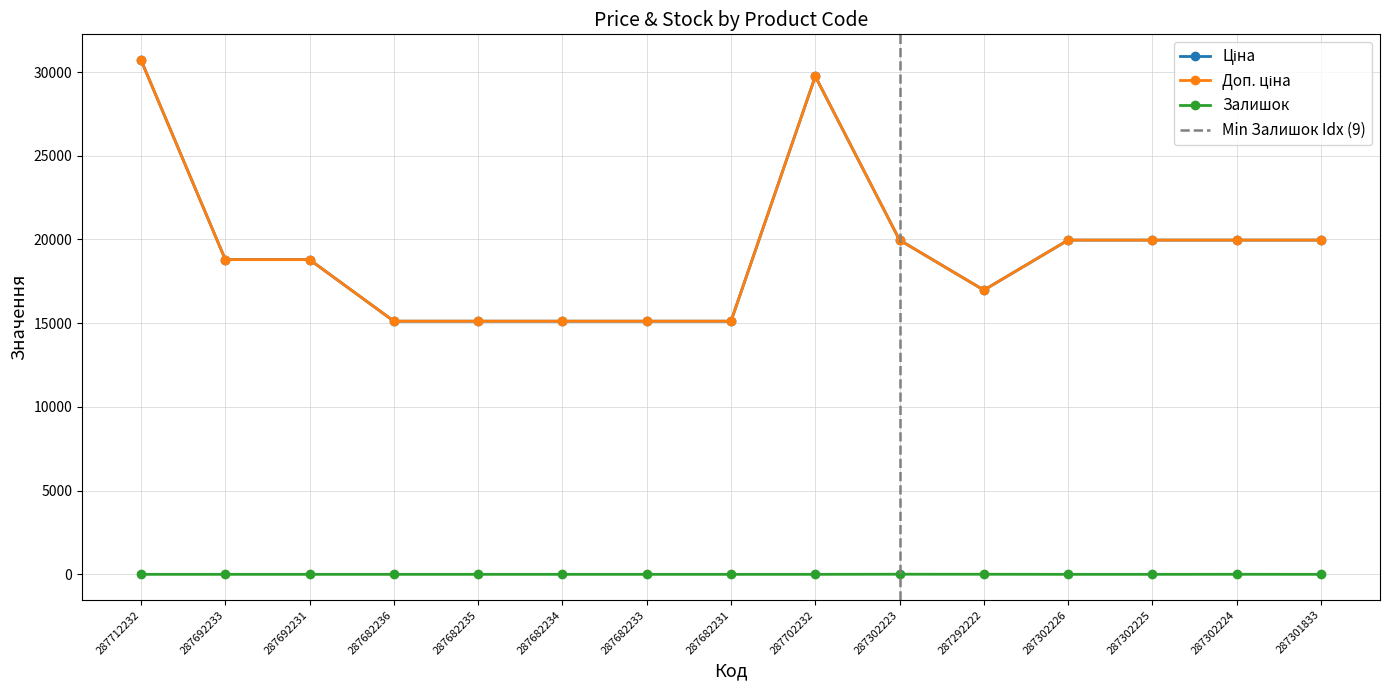

At which label does Ціна first exceed 18796?

287712232